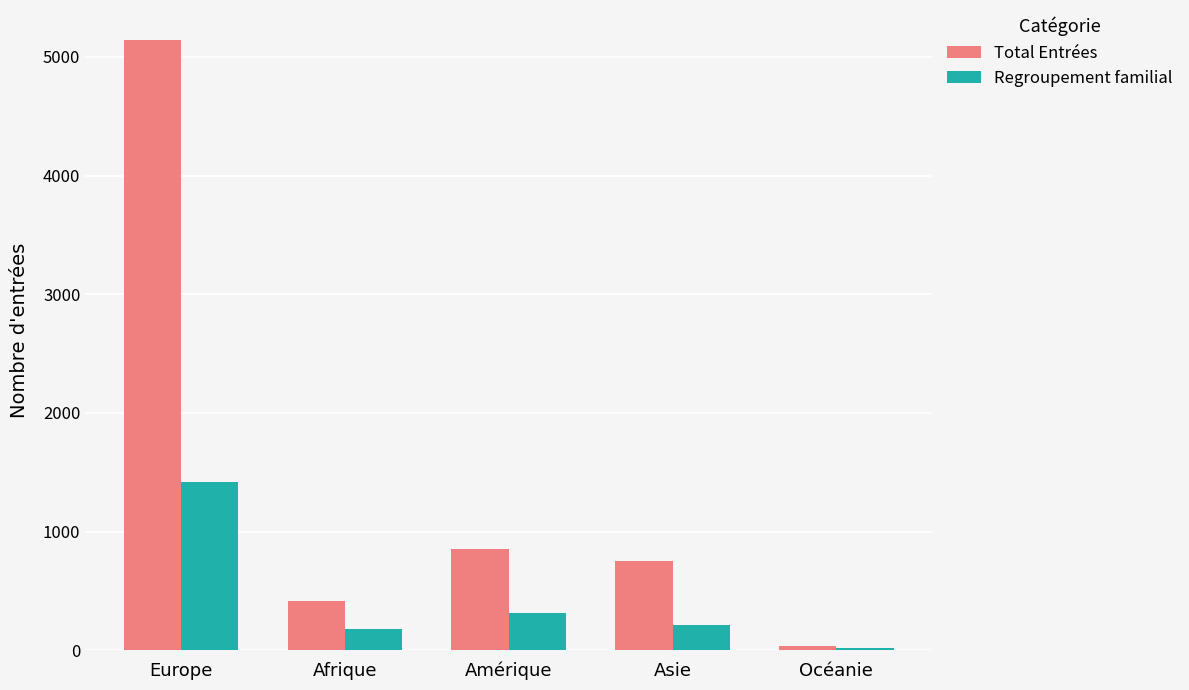

Is the value of Regroupement familial at Asie greater than the value of Total Entrées at Amérique?

No